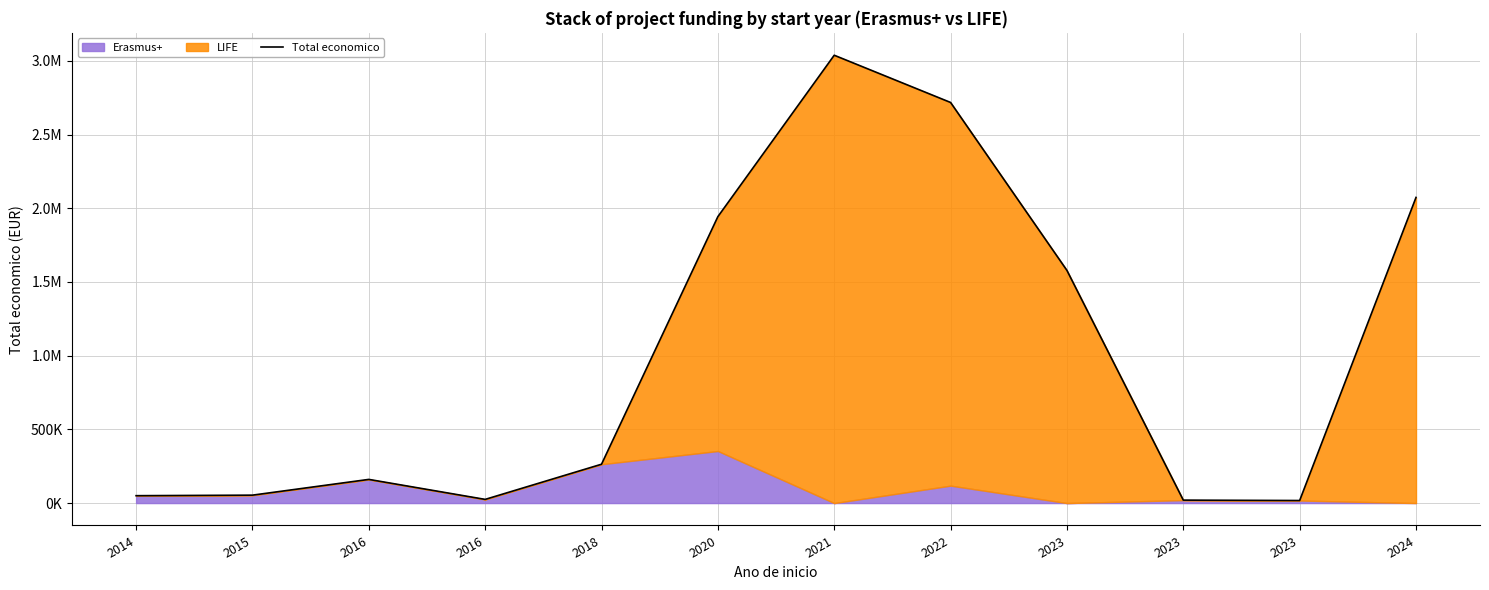

What is the sum of the values at 2016 and 2020?

2103501